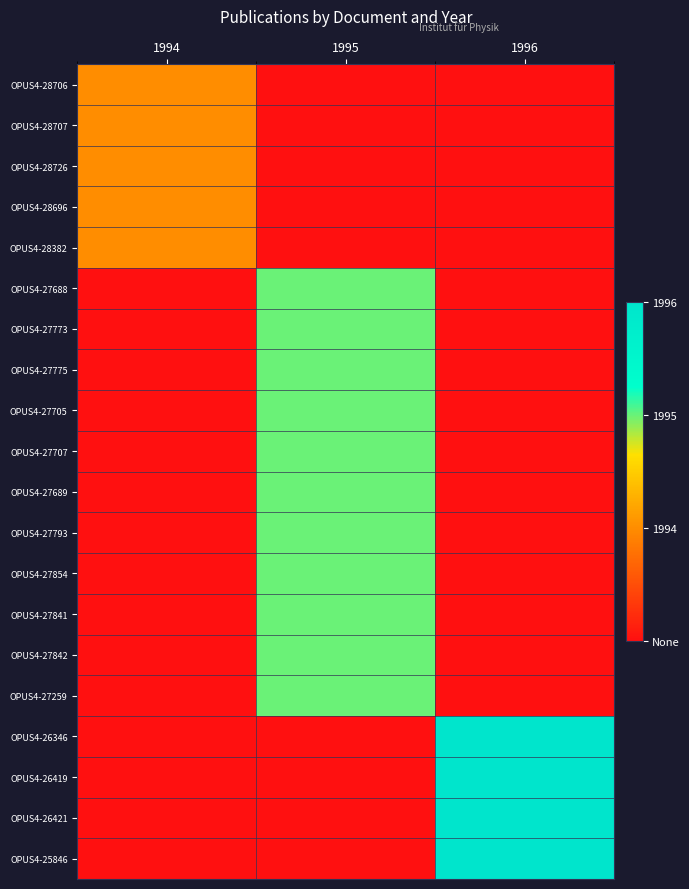

Which series has the largest range (max minus min)?

OPUS4-26346